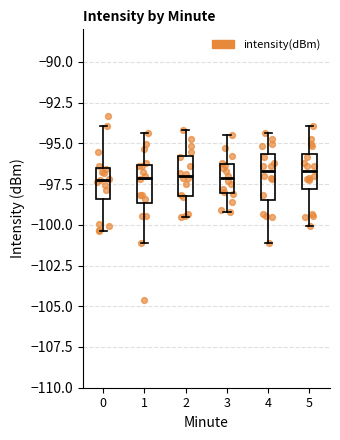

Where is the lower edge of the box at x = 2 on the y-axis? The values are not printed on the chart, so give them approximately, as read against the axis.

-98.0